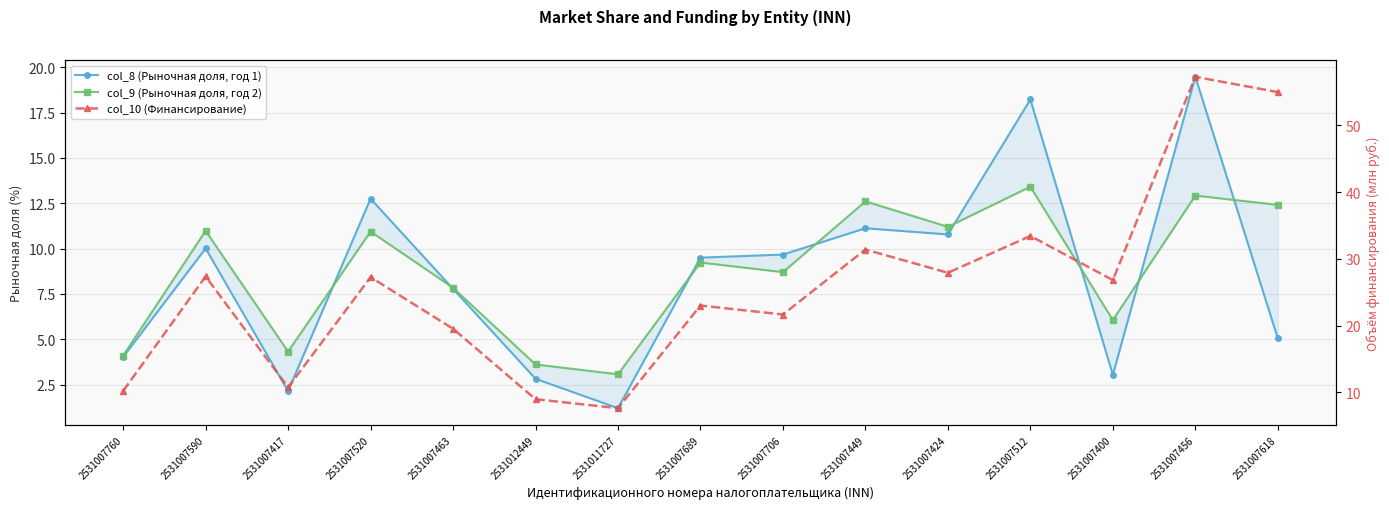

How many data points in col_8 are less than 9?

7